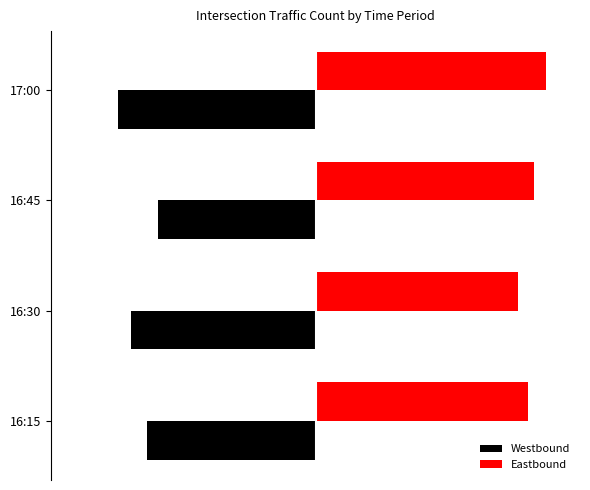

What are all the series names shown in the legend?

Westbound, Eastbound